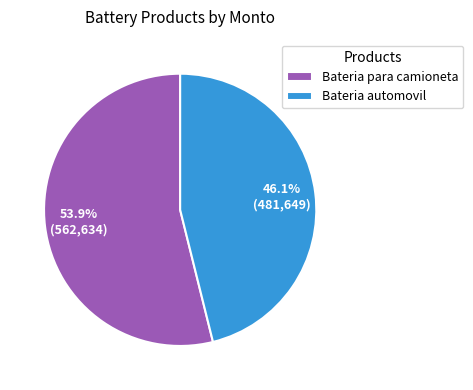

To the nearest percent, what is the average slice percentage?

50%